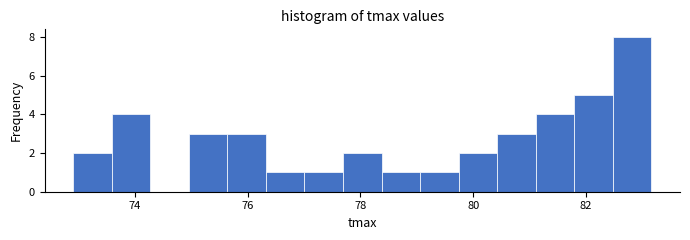

Around what value on the x-axis is the tallest bar? Give the approximate position of its centre, as read against the axis.

82.8